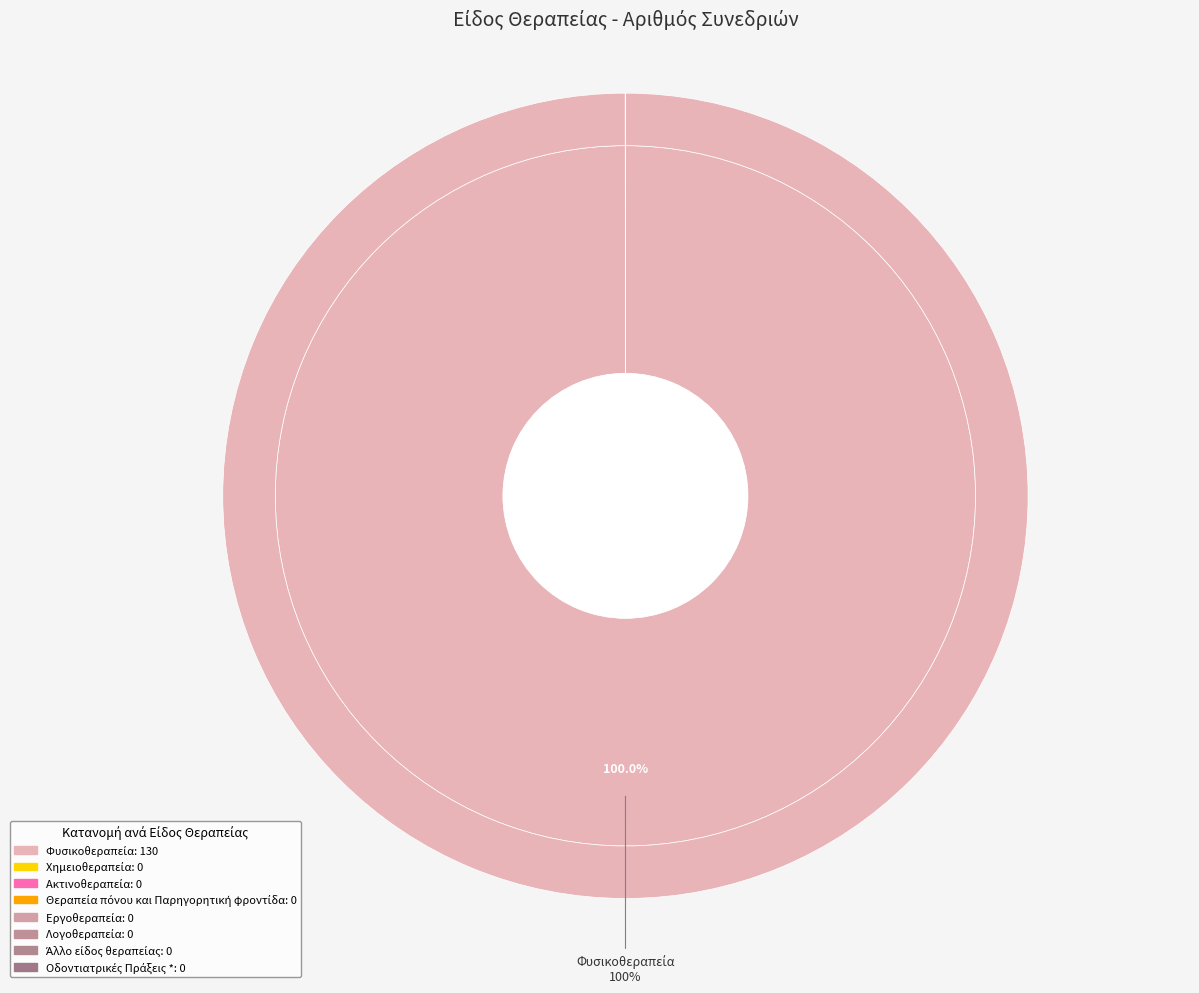

To the nearest percent, what percentage of the pie is Φυσικοθεραπεία?

100%